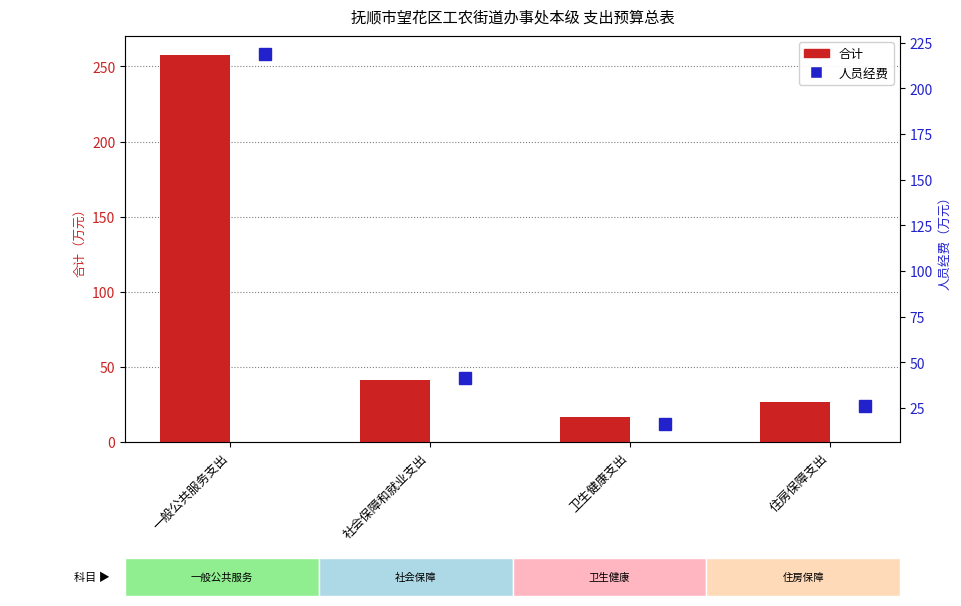

True or false: 人员经费 has a value of 41.6 at 社会保障和就业支出.

True